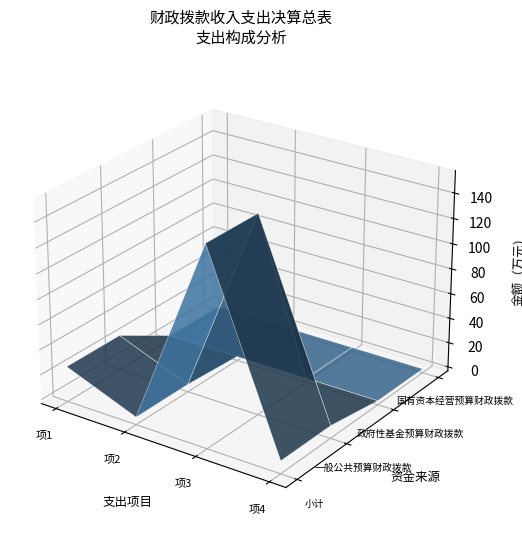

Which series has the largest range (max minus min)?

小计